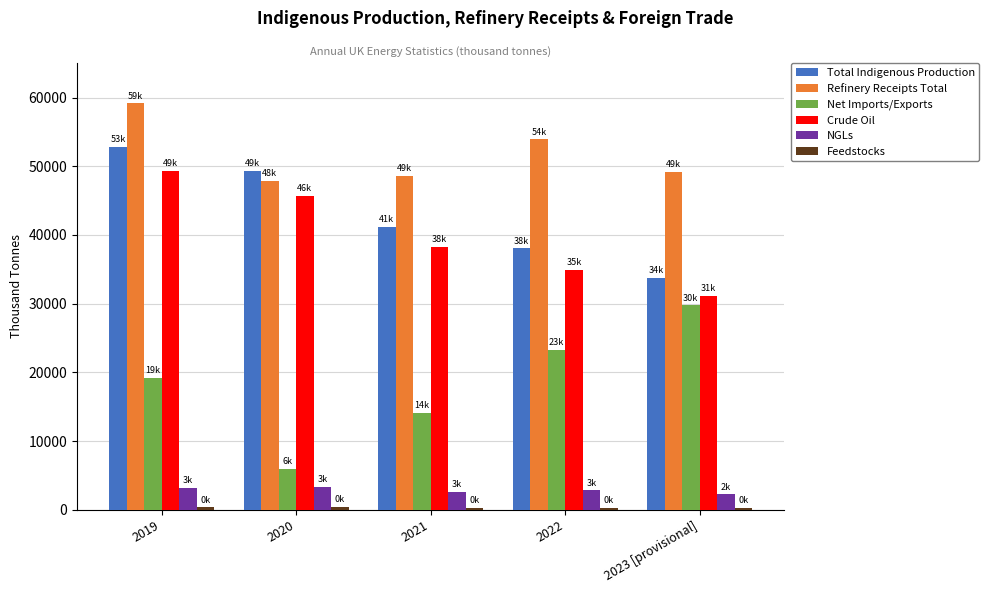

Which series has the widest spread of values?

Net Imports/Exports